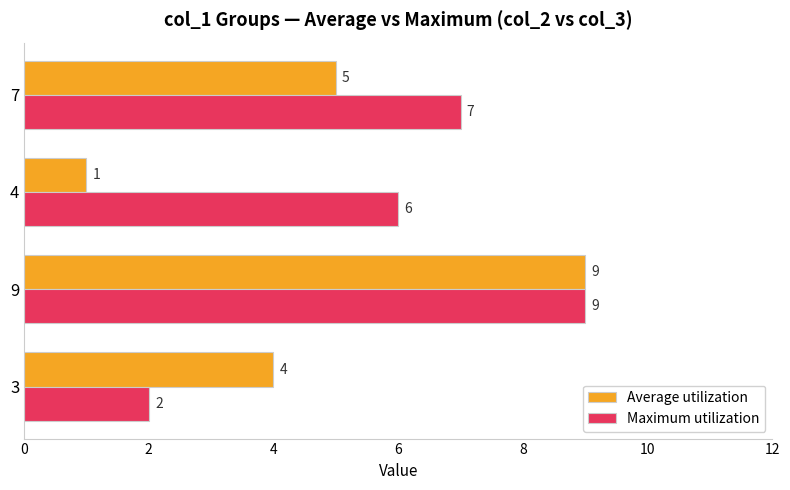

What is the maximum value for Maximum utilization?

9